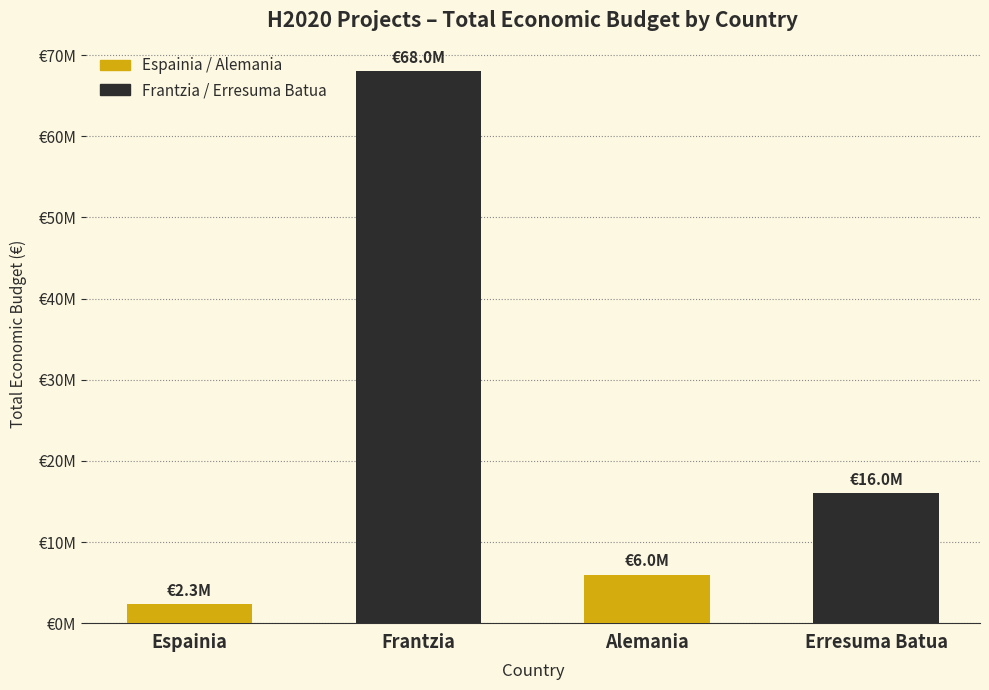

How many distinct data groups are displayed?

1